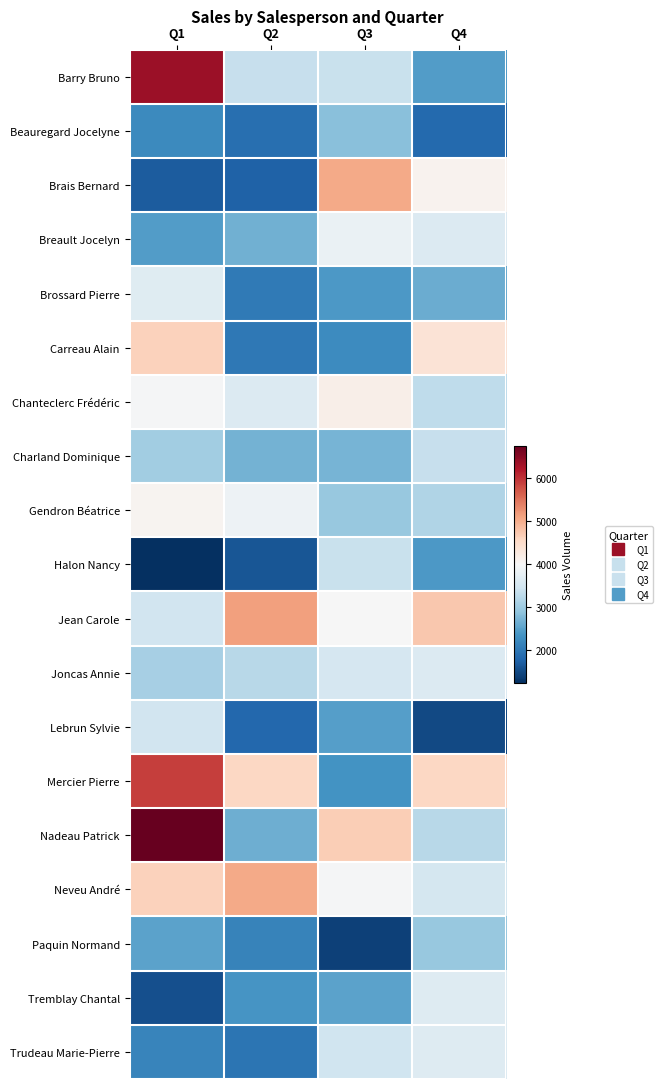

What is the spread (max minus min) of values at Q2?

3502